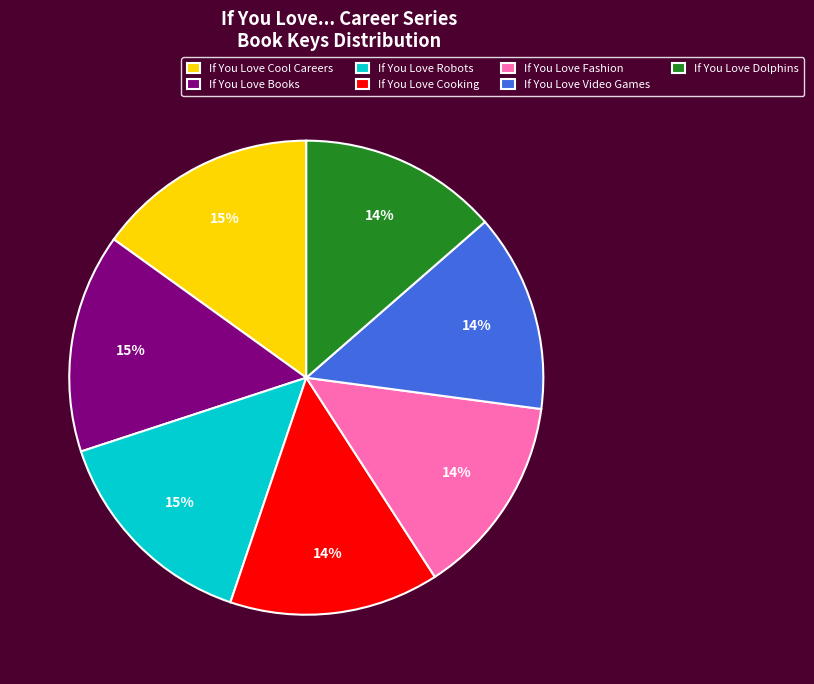

To the nearest percent, what is the average slice percentage?

14%